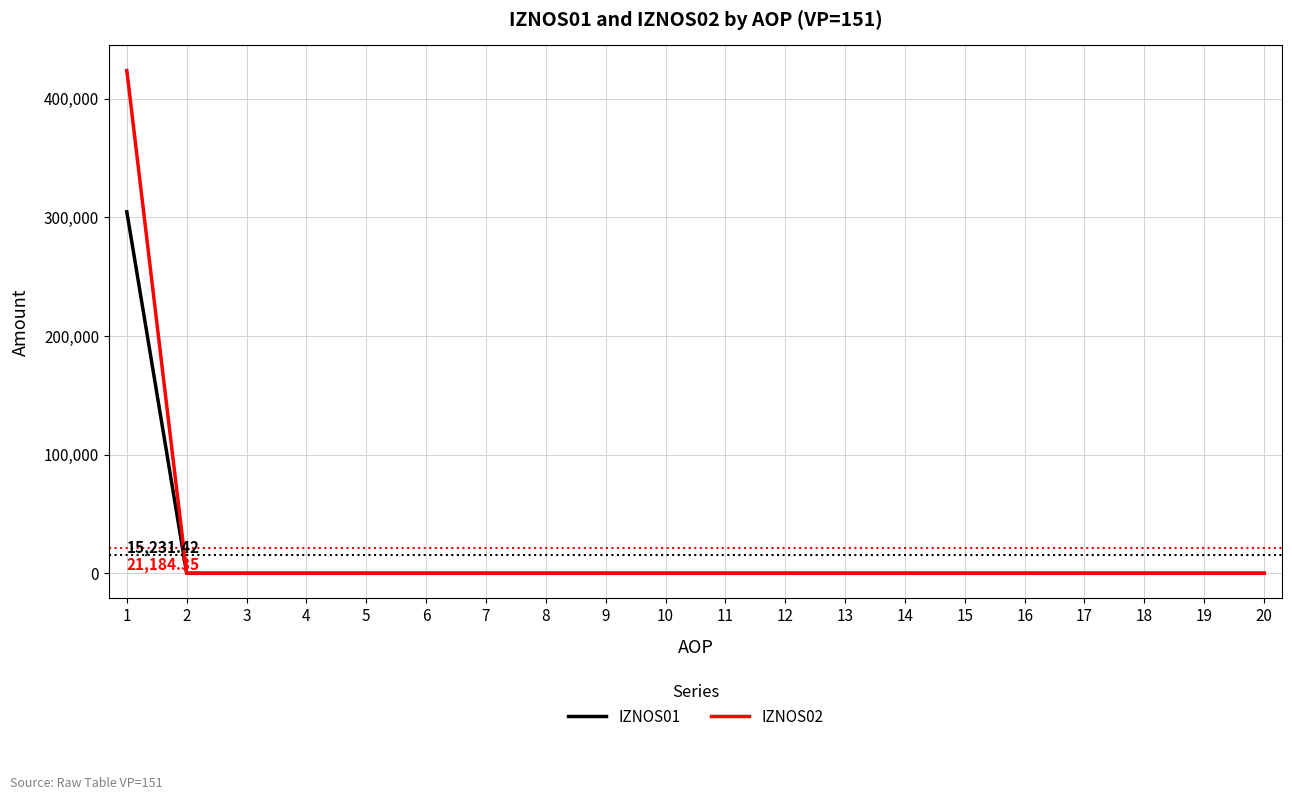

List the series in order of their peak value, lowest first.

IZNOS01, IZNOS02